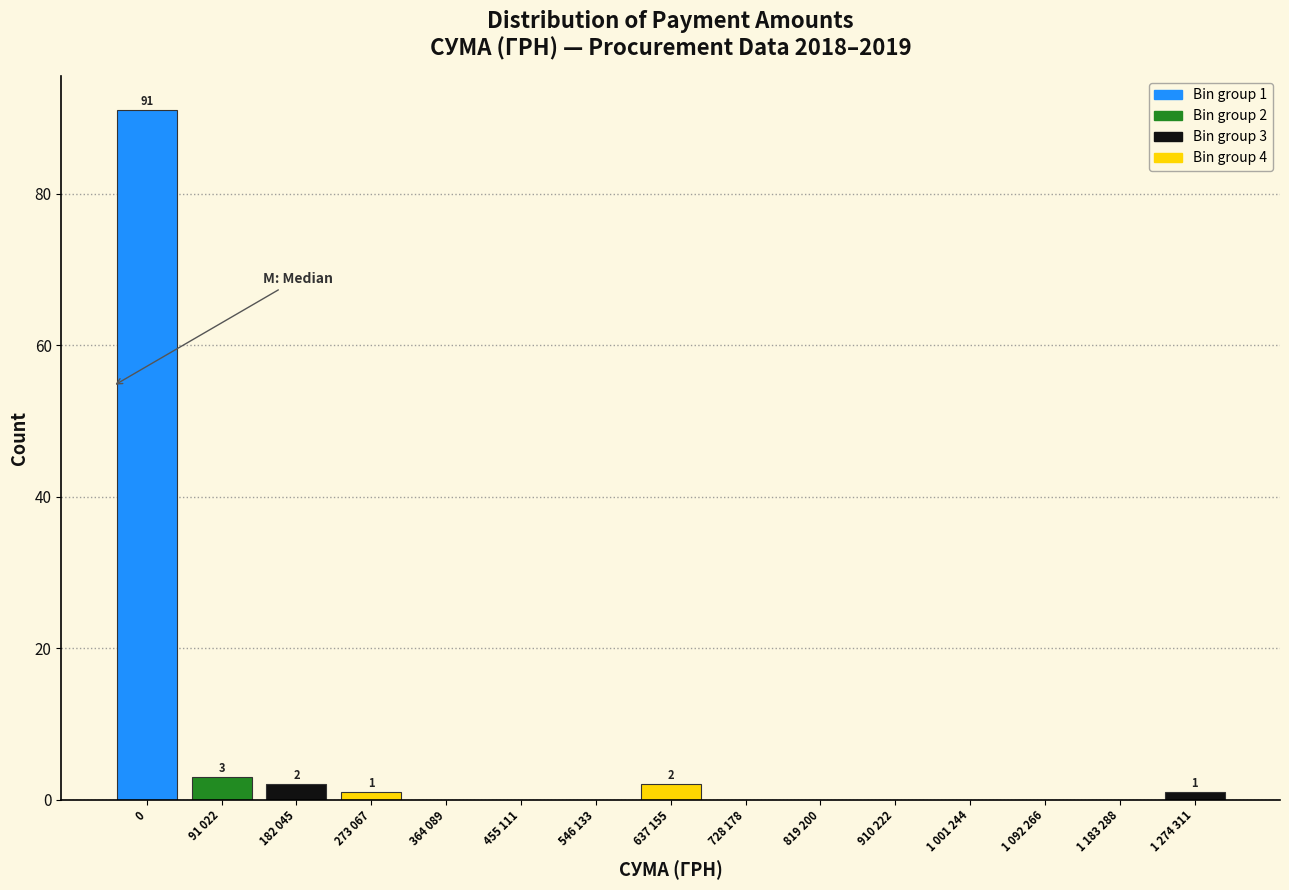

Reading left to right, what are all the values shown in this chart?

0=91	91 022=3	182 045=2	273 067=1	364 089=0	455 111=0	546 133=0	637 155=2	728 178=0	819 200=0	910 222=0	1 001 244=0	1 092 266=0	1 183 288=0	1 274 311=1